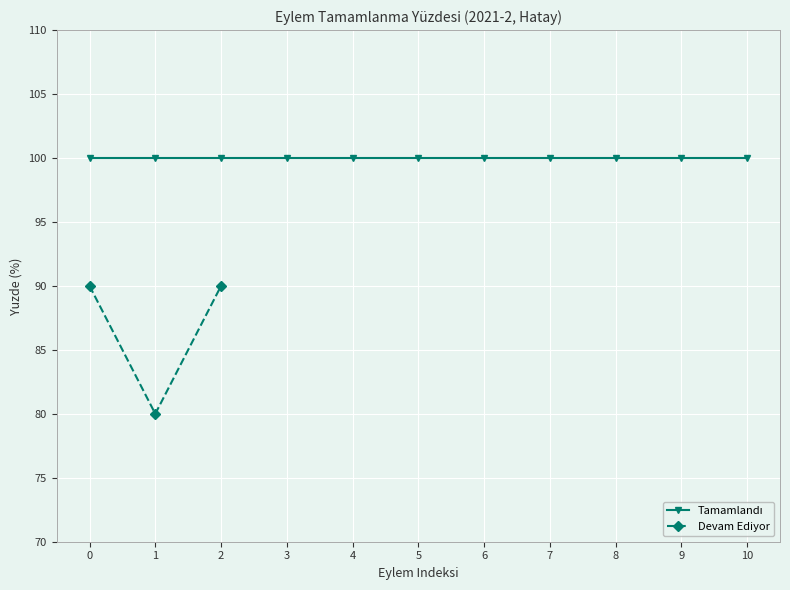

True or false: Devam Ediyor has a value of 57 at 2.

False